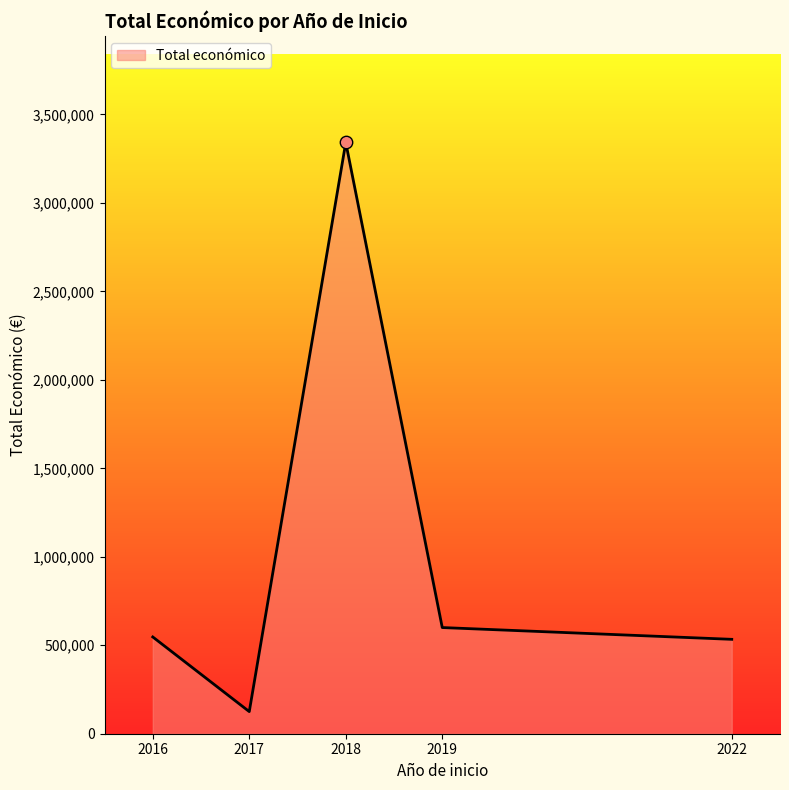

What is the change in value from 2017 to 2022?

+408455